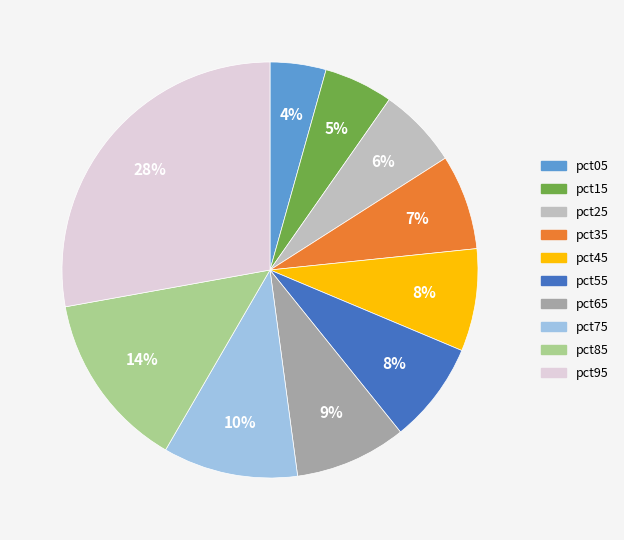

What percentage is the pct65 slice, to the nearest percent?

9%